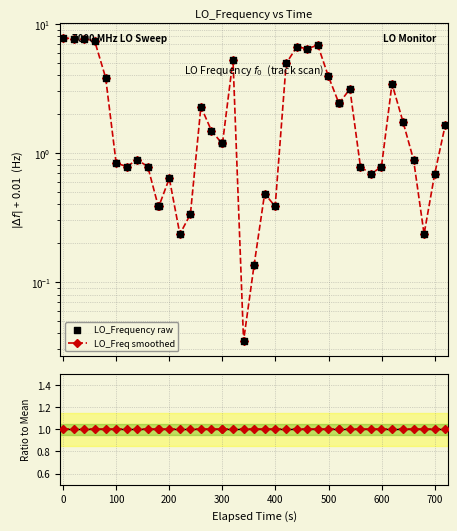

Which series has the largest total across all categories?

LO_Freq smoothed